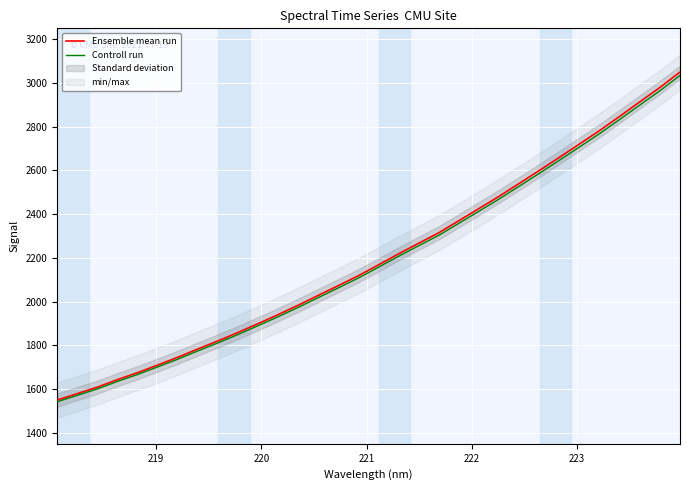

What is the maximum value for Controll run?

3034.2